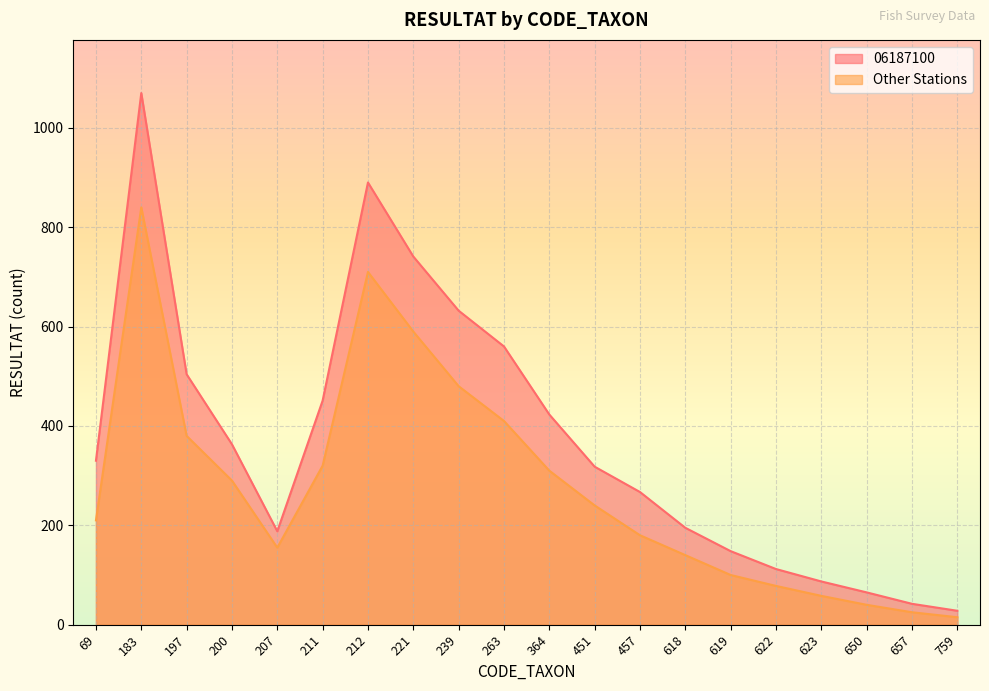

What is the sum of the Other Stations values at 657 and 69?

235